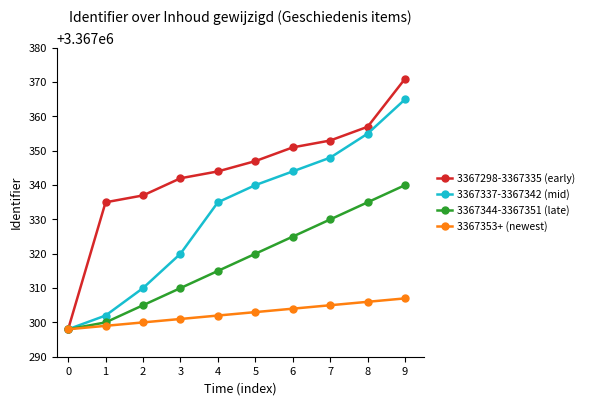

Which category has the highest value across all series?

9